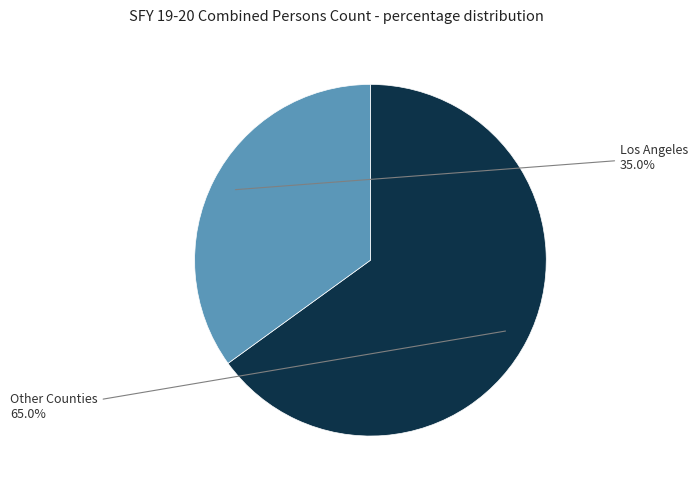

To the nearest percent, what is the average slice percentage?

50%